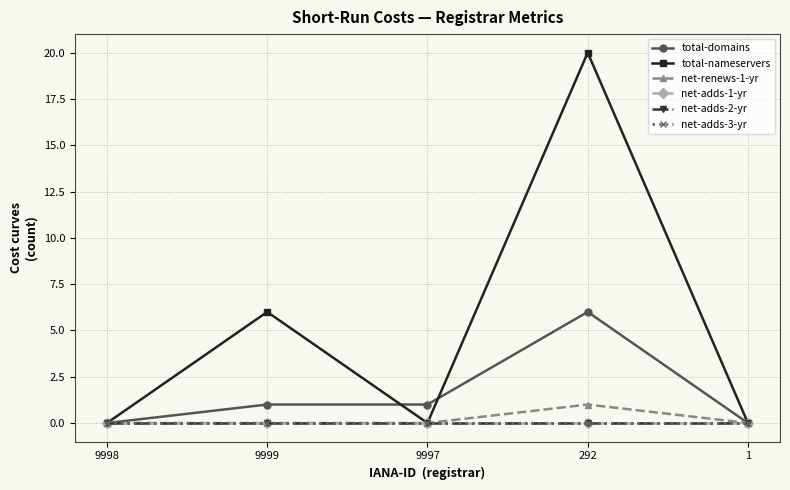

Does the chart have visible grid lines?

Yes